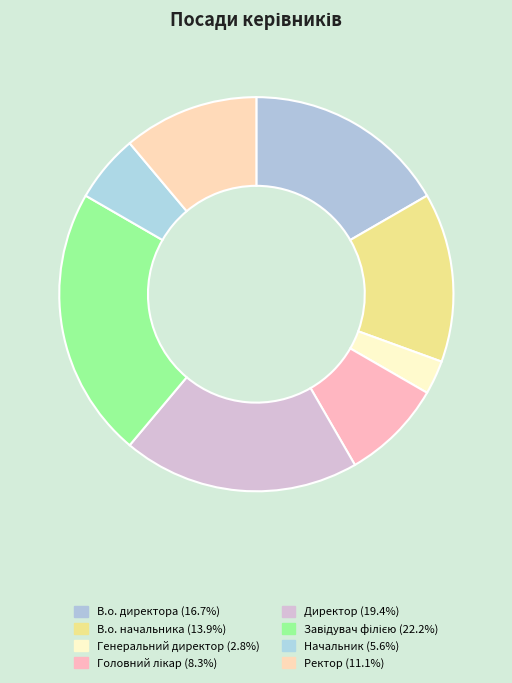

How many segments does this pie chart have?

8